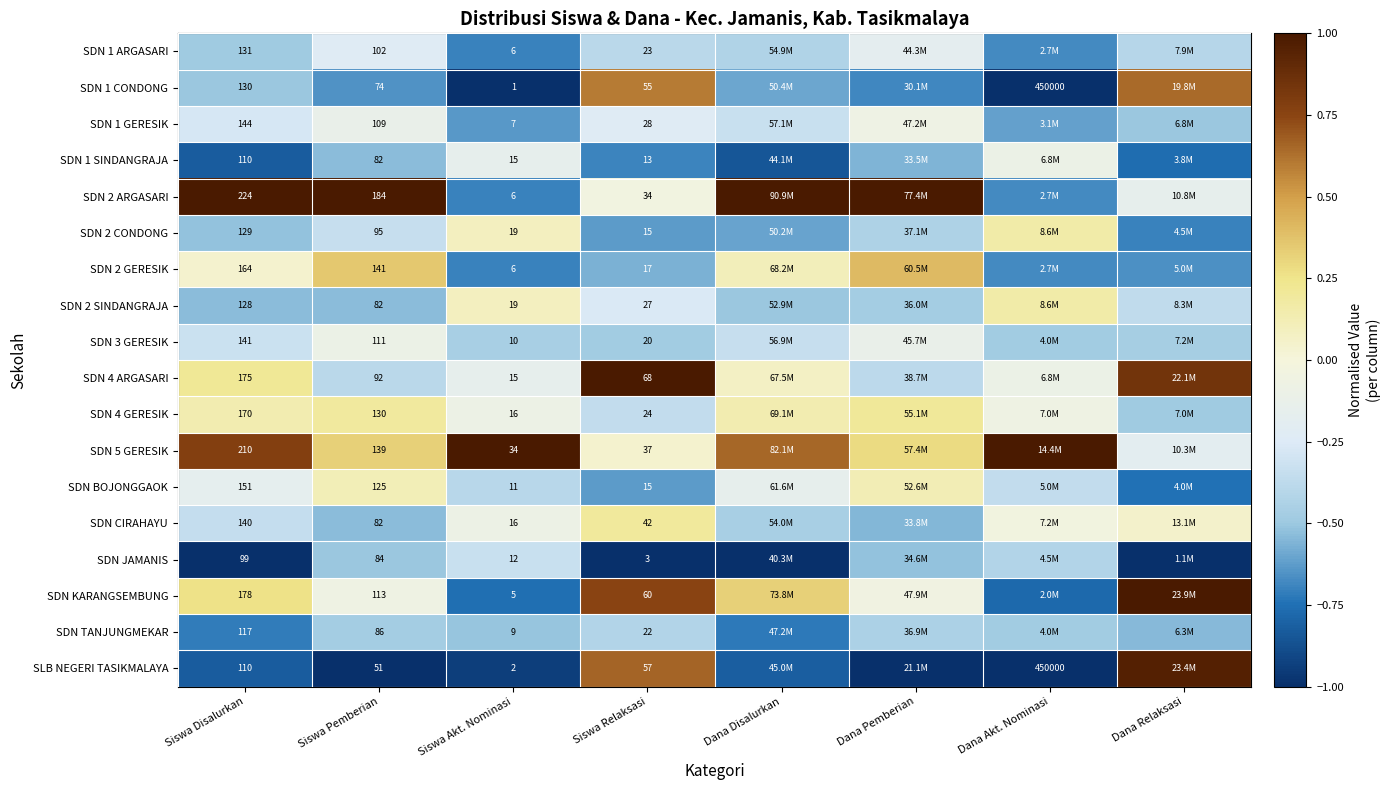

What is the spread (max minus min) of values at Dana Relaksasi?

2.0